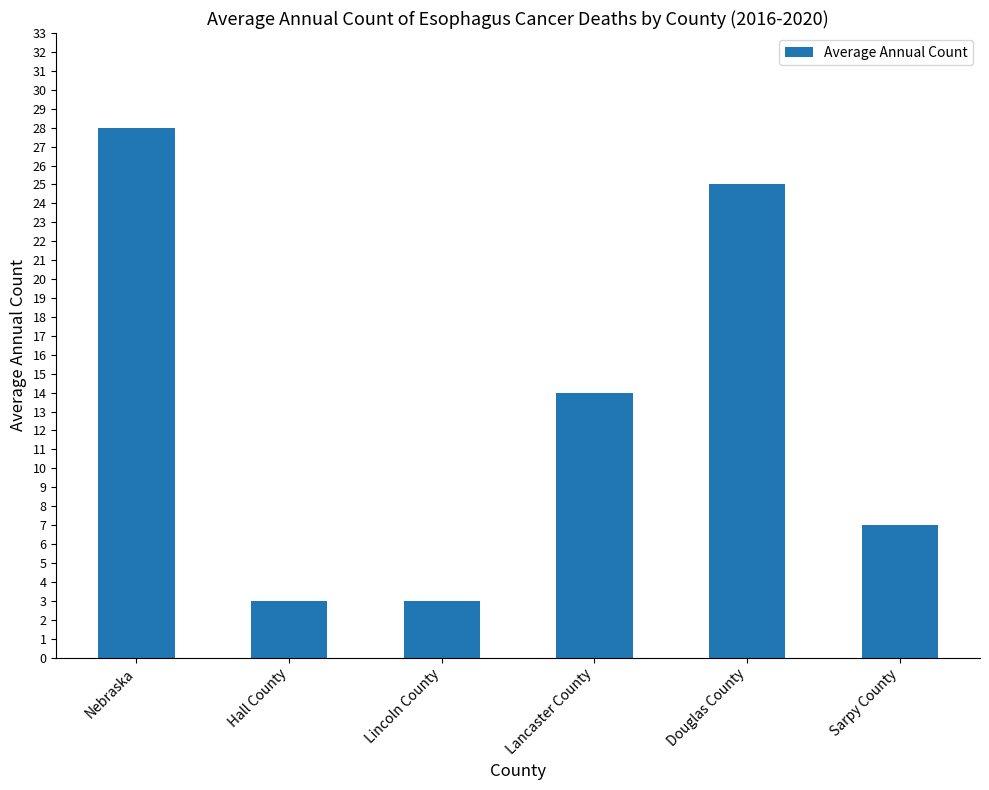

What is the sum of all values?

80